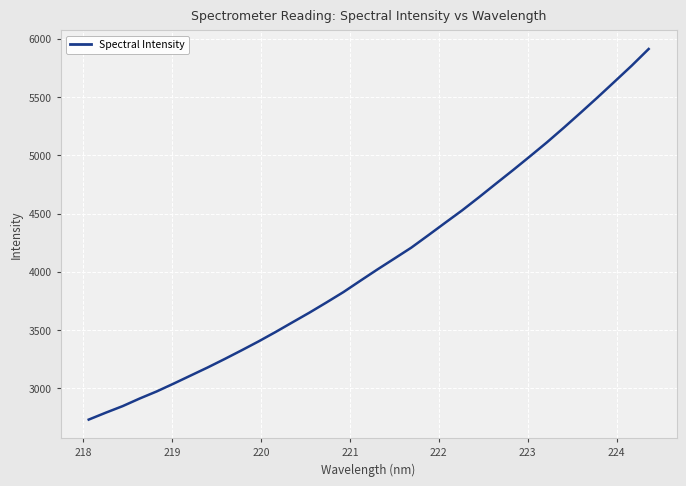

What is the smallest value displayed?

2732.4